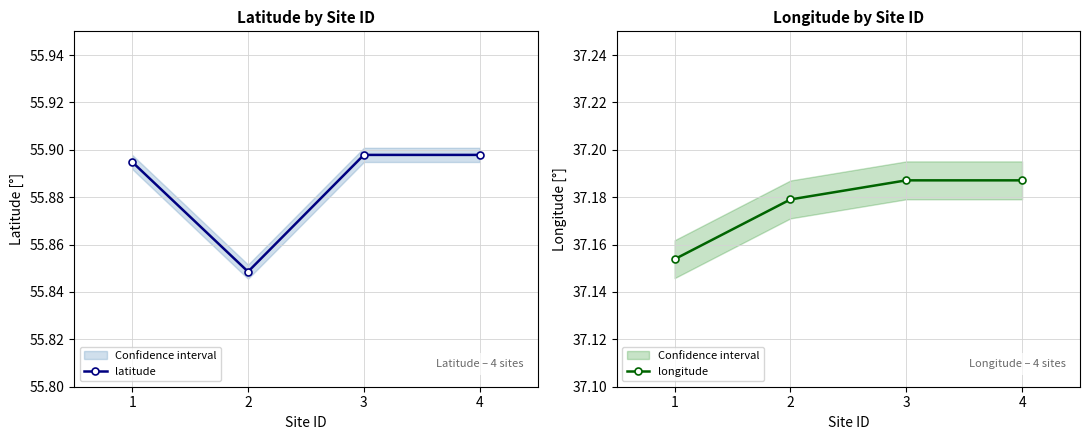

Read the longitude value at 3.

37.2